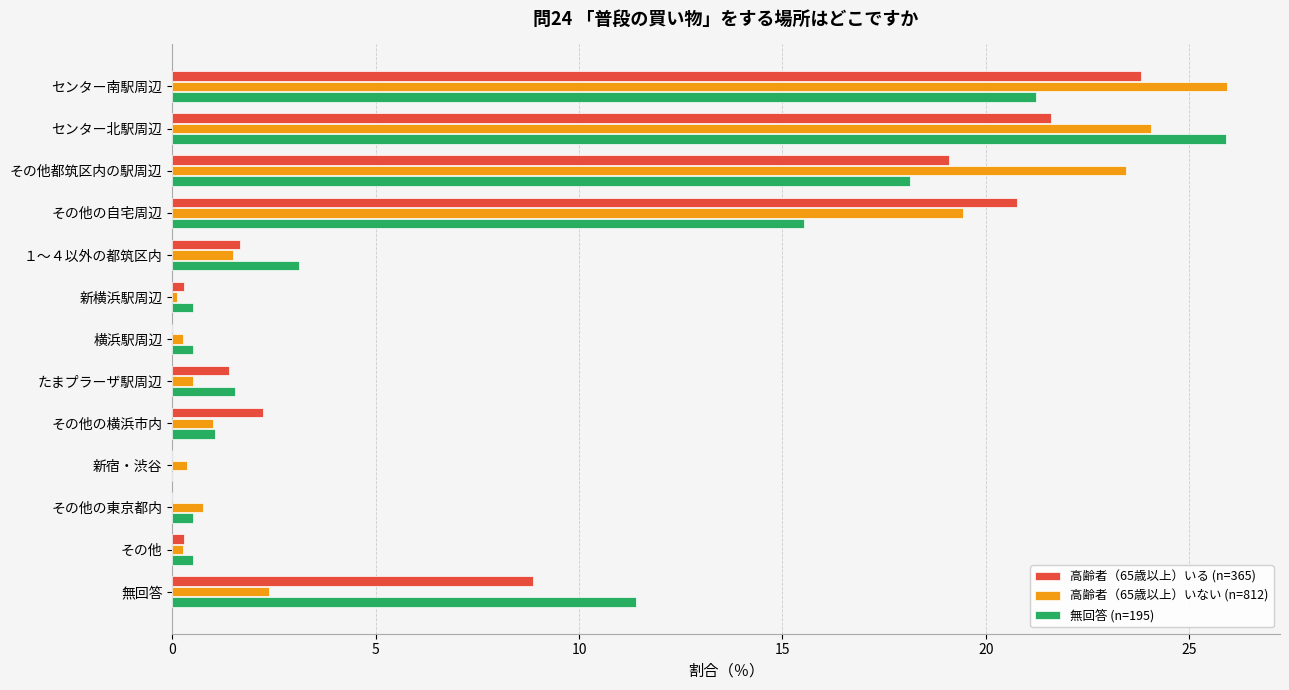

Count the number of data series in this chart.

3